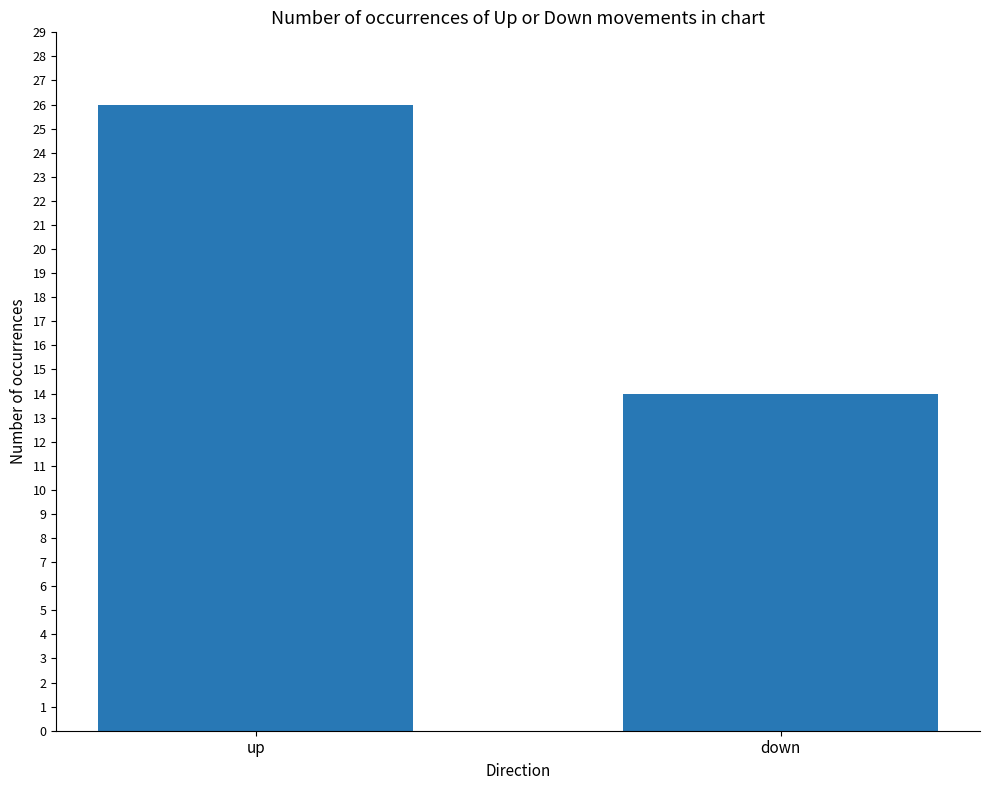

How many values are between 14 and 26?

2